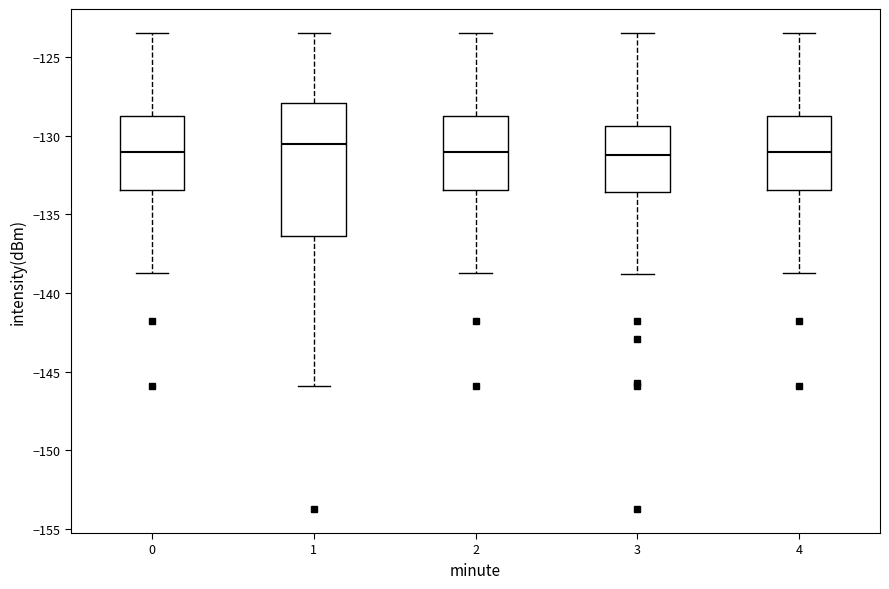

Reading left to right, read every box against the y-axis: the position of its median line, the range the box covers, and the ends of its whiskers. The values are not printed on the chart, so give them approximately, as read against the axis.

0: median -131.0, box -133.5 to -128.5, whiskers -138.5 to -123.5
1: median -130.5, box -136.5 to -128.0, whiskers -146.0 to -123.5
2: median -131.0, box -133.5 to -128.5, whiskers -138.5 to -123.5
3: median -131.0, box -133.5 to -129.5, whiskers -139.0 to -123.5
4: median -131.0, box -133.5 to -128.5, whiskers -138.5 to -123.5